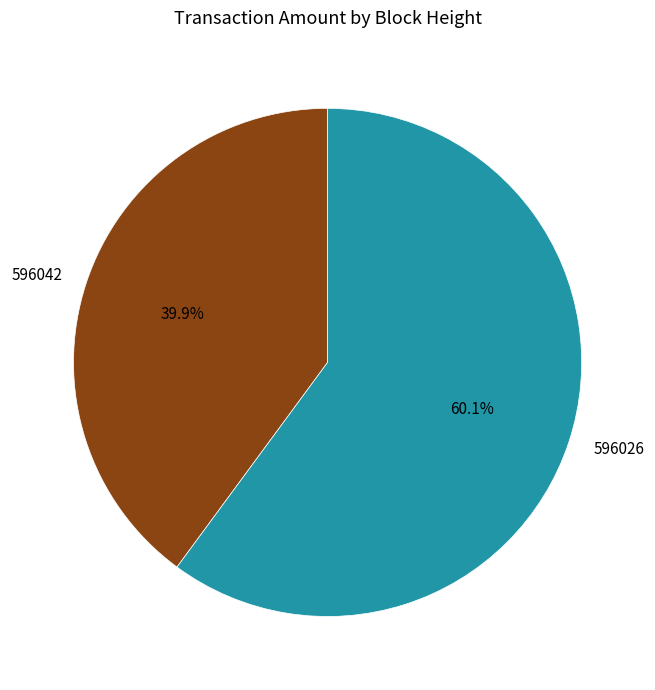

To the nearest percent, what is the difference between the 596042 and 596026 slice percentages?

20%